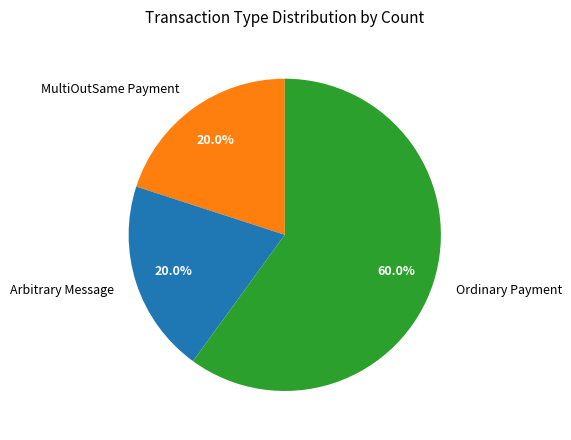

Which slice is the largest?

Ordinary Payment